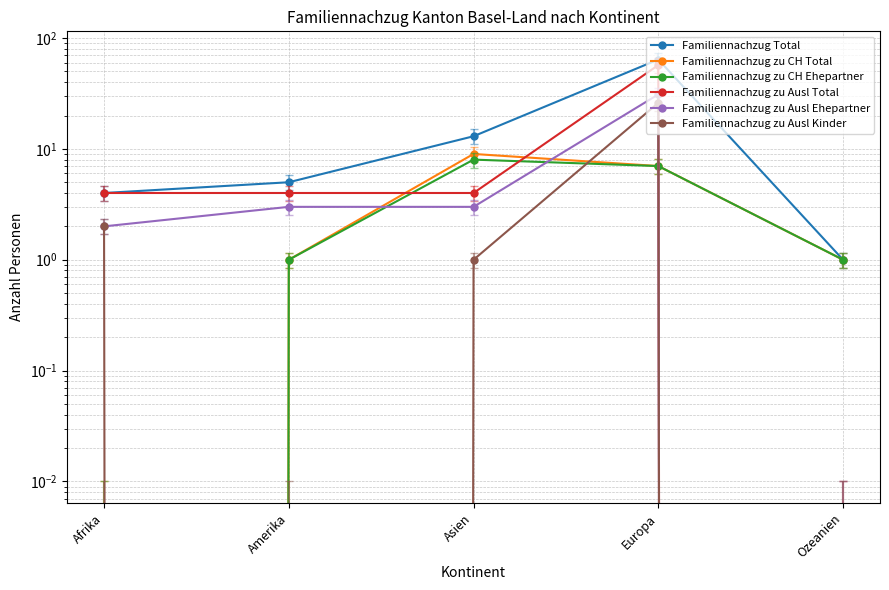

What is the maximum value for Familiennachzug zu Ausl Ehepartner?

31